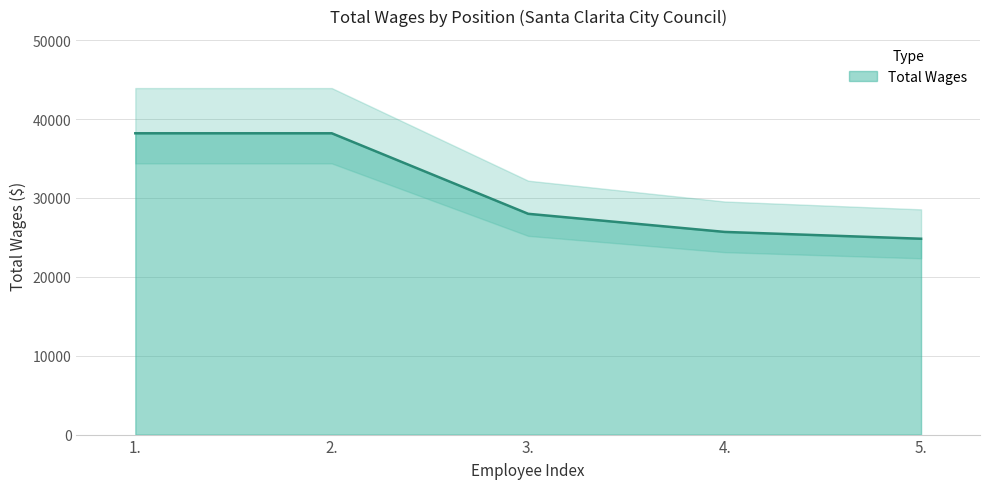

How many lines are shown in the chart?

1